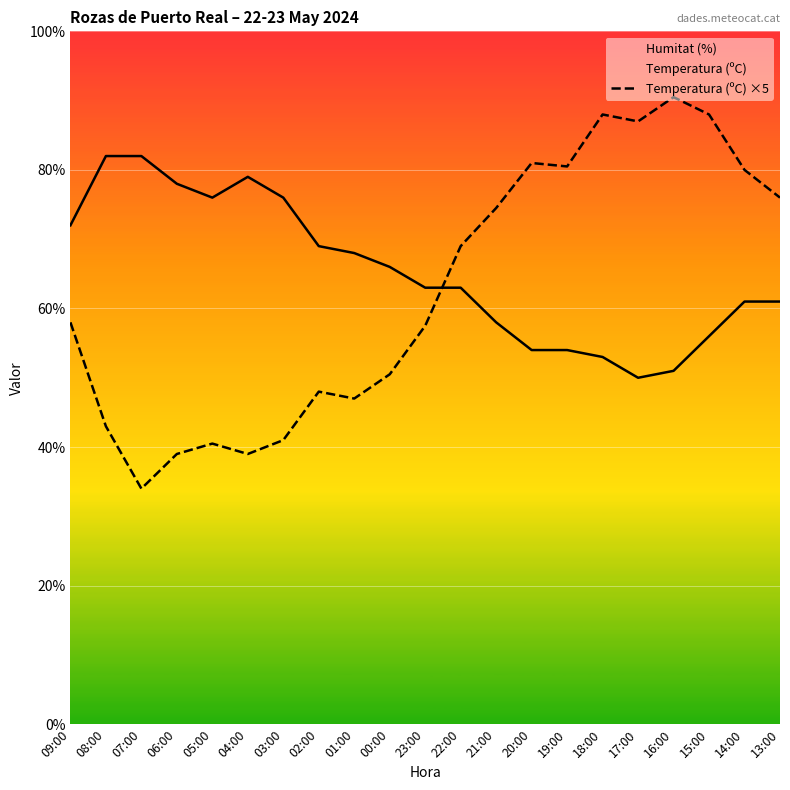

At which category does Temperatura (ºC) ×5 reach its first local valley?

07:00